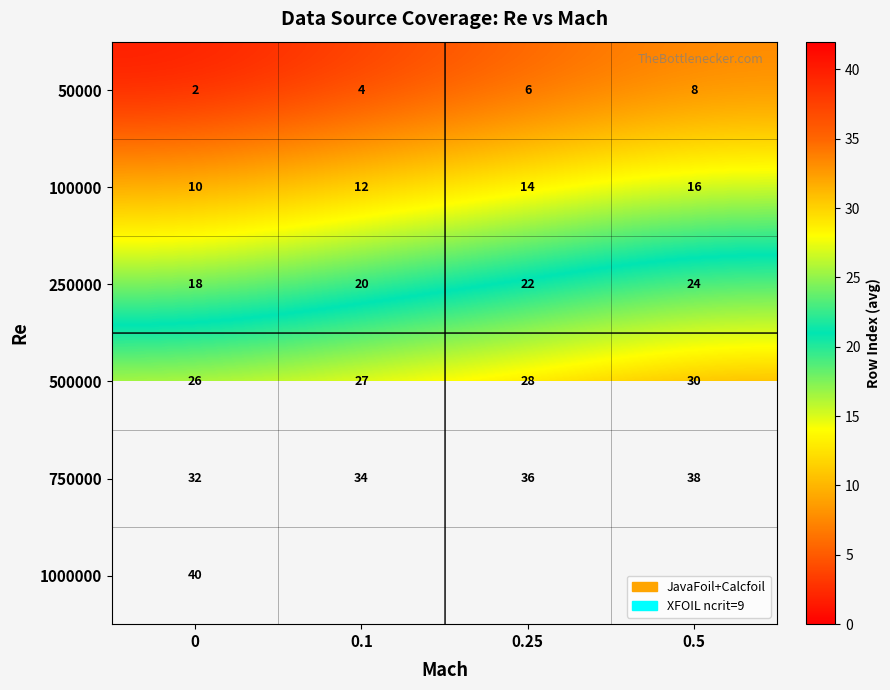

The value of 500000 at 0.1 is 27.0. True or false?

True